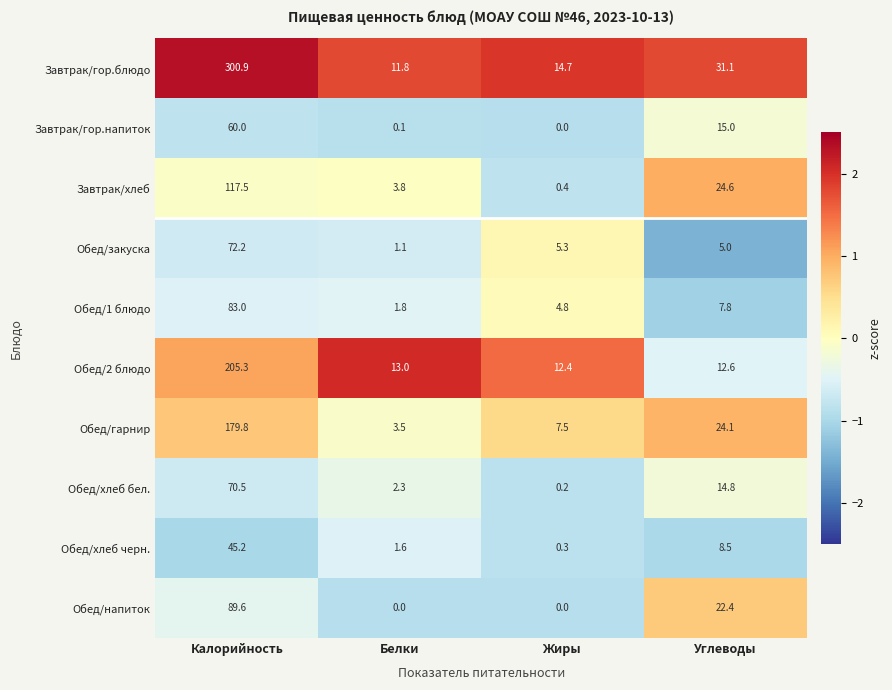

At which label is Обед/хлеб бел. closest to 35?

Углеводы